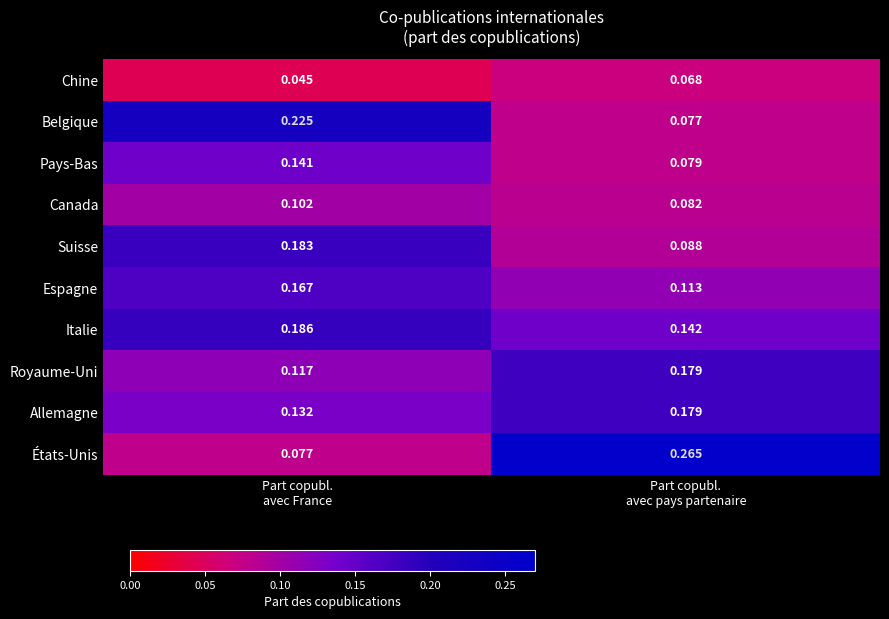

At which category is the sum across all series the highest?

Part copubl.
avec France